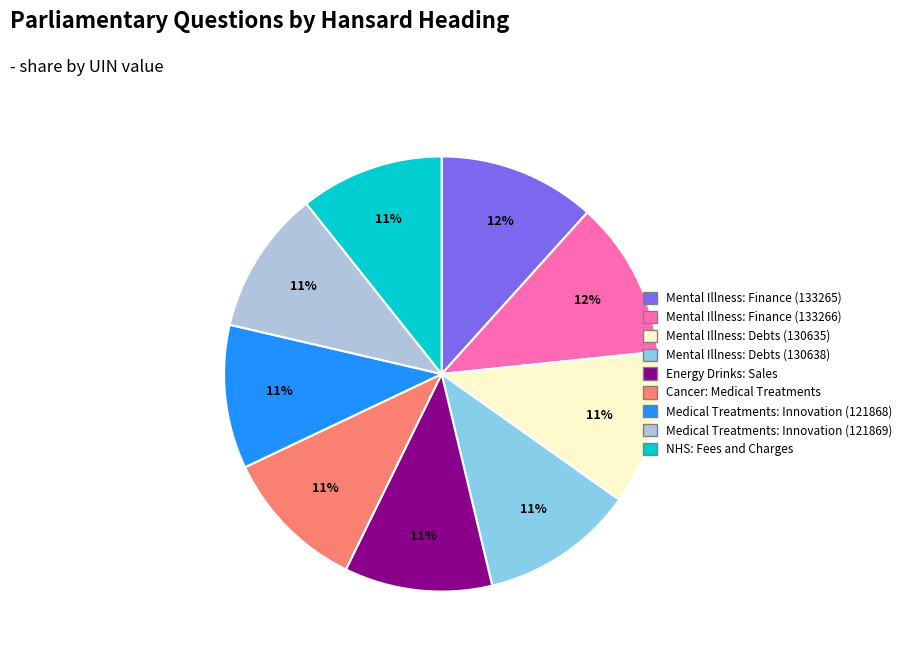

Count the number of slices in the pie.

9